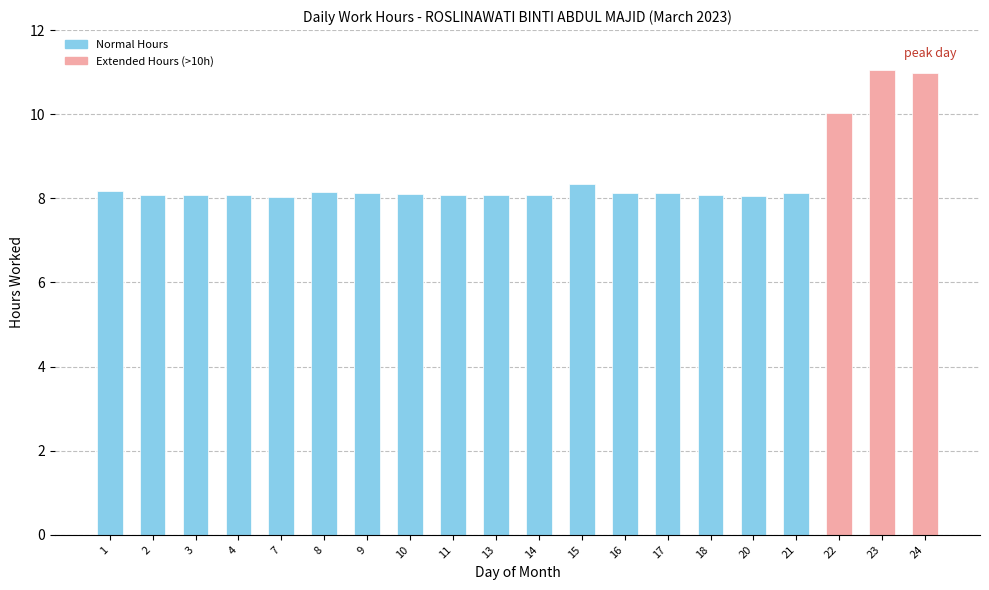

What is the maximum value shown in the chart?

11.1